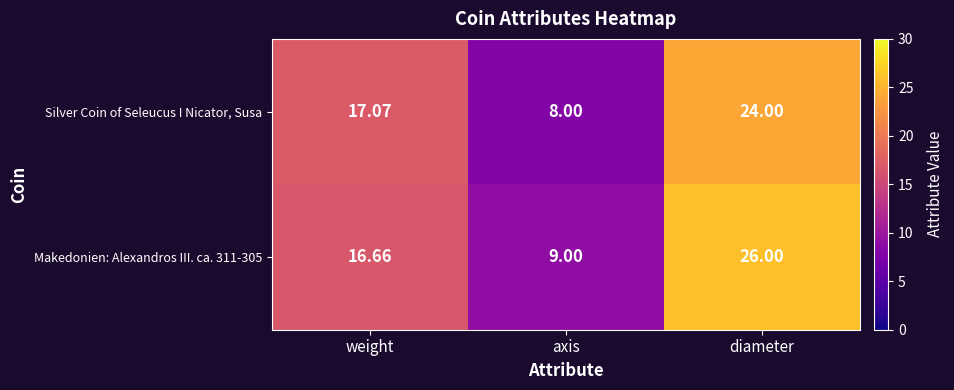

Where is Silver Coin of Seleucus I Nicator, Susa nearest to the value 16?

weight